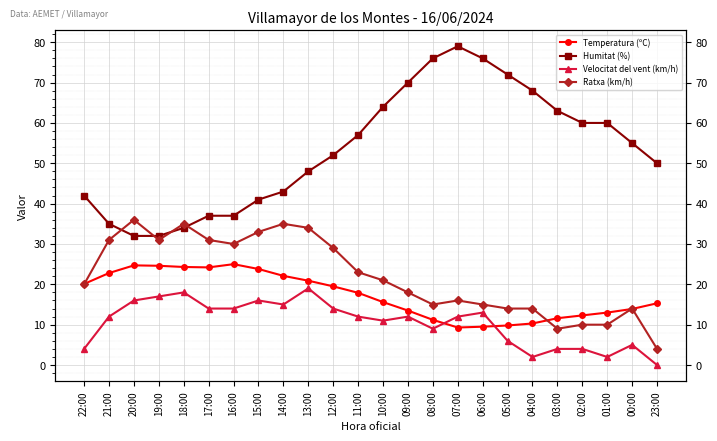

List the labels in order of Velocitat del vent (km/h) value, largest first.

13:00, 18:00, 19:00, 20:00, 15:00, 14:00, 17:00, 16:00, 12:00, 06:00, 21:00, 11:00, 09:00, 07:00, 10:00, 08:00, 05:00, 00:00, 22:00, 03:00, 02:00, 04:00, 01:00, 23:00